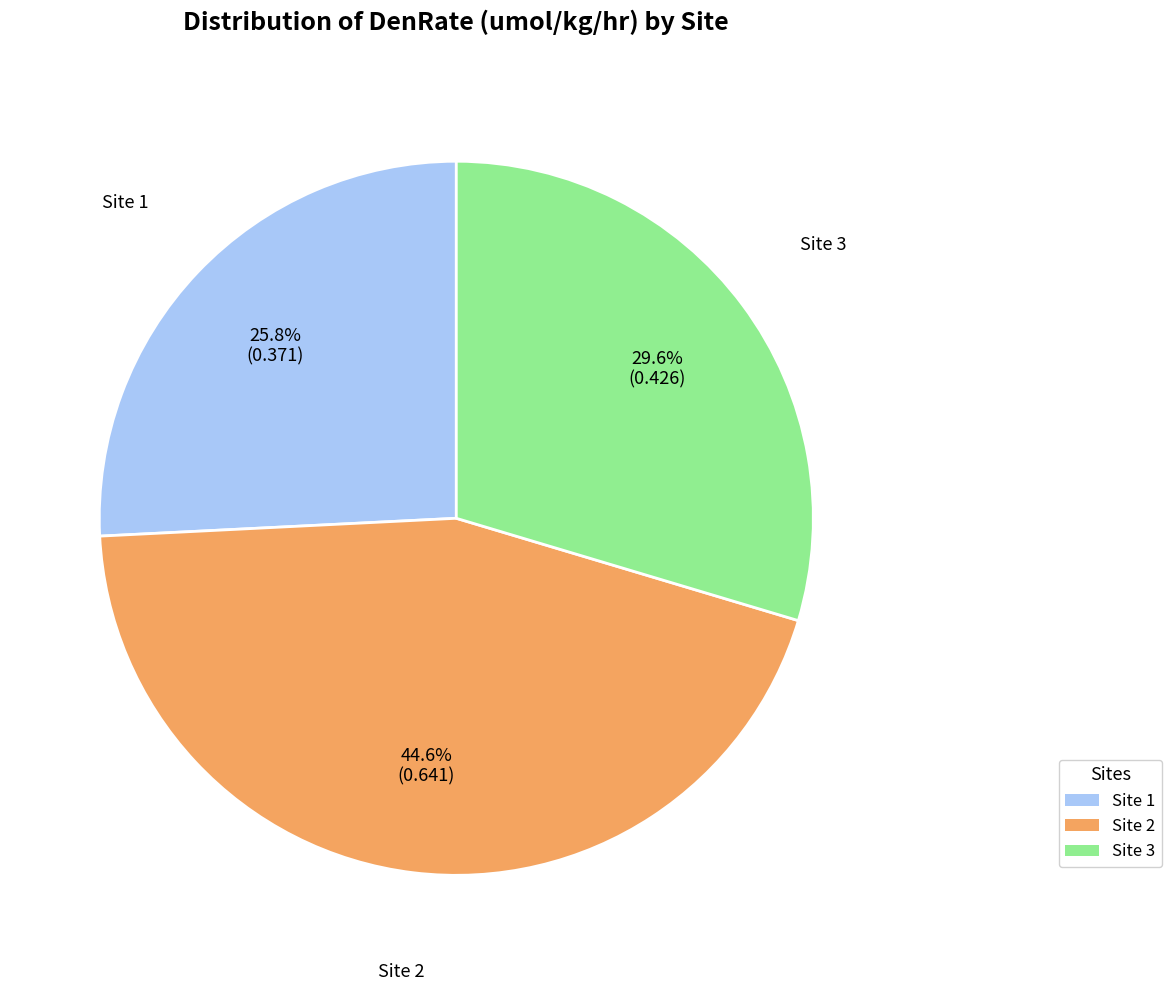

Count the number of slices in the pie.

3